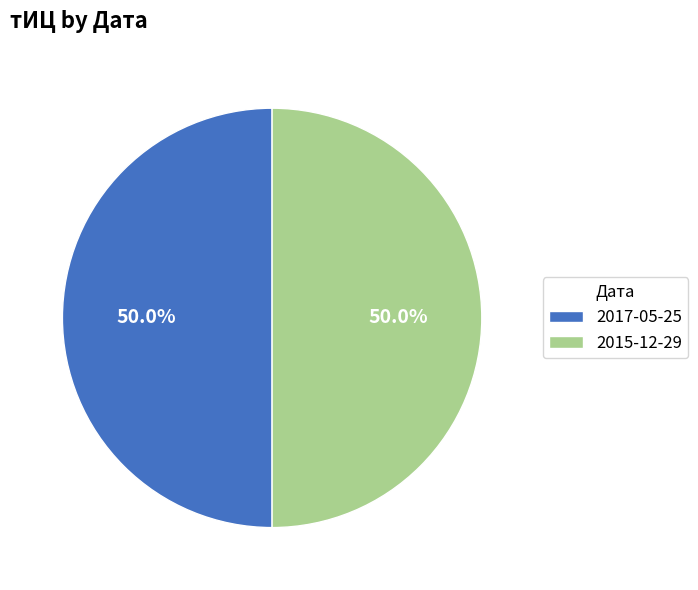

How many slices are in this pie chart?

2